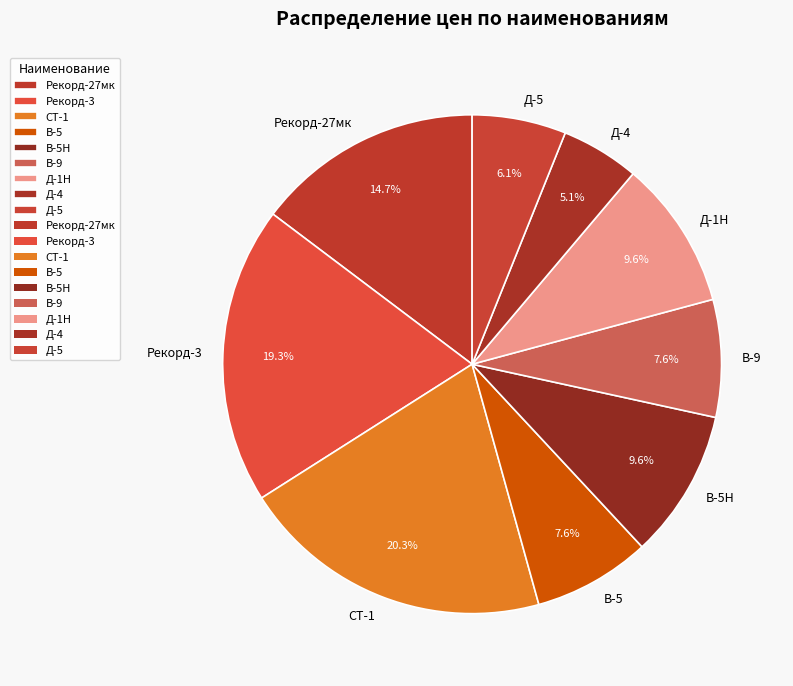

Combined, do В-5Н and Рекорд-3 account for over 50%?

No